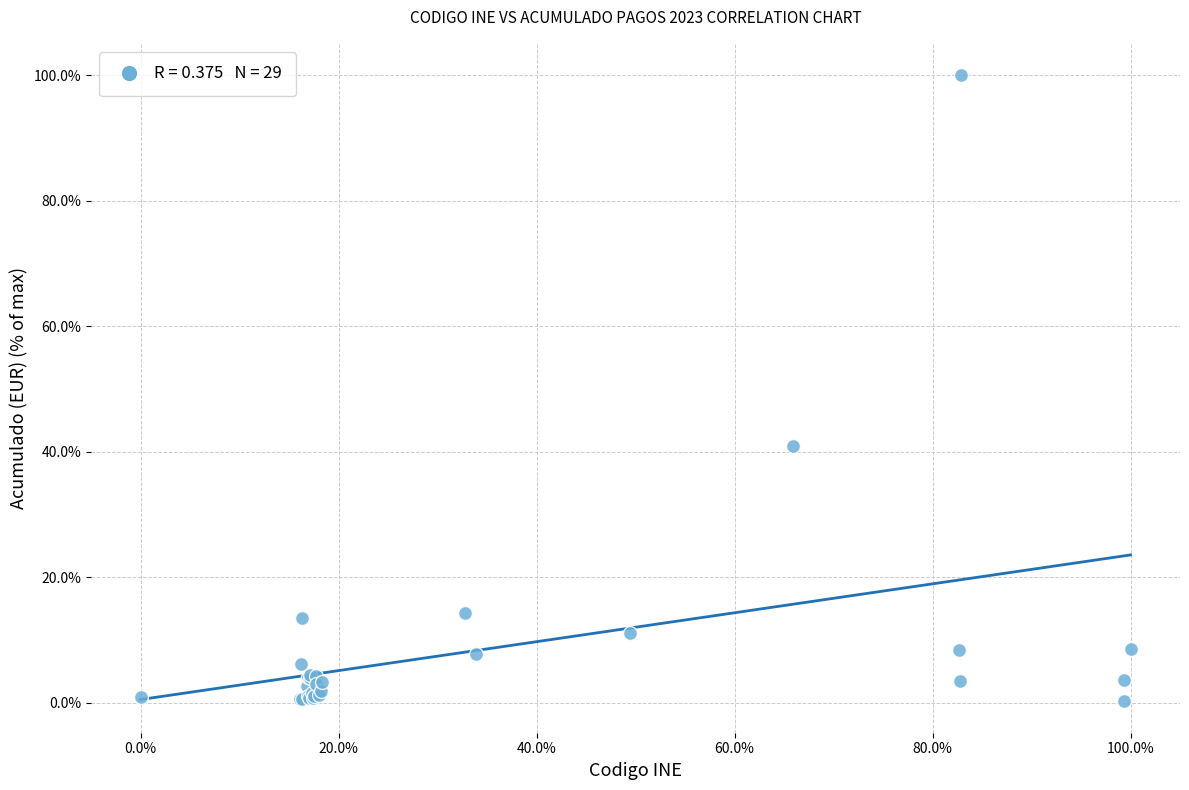

What Y value in the scatter plot is closest to 50?

40.9